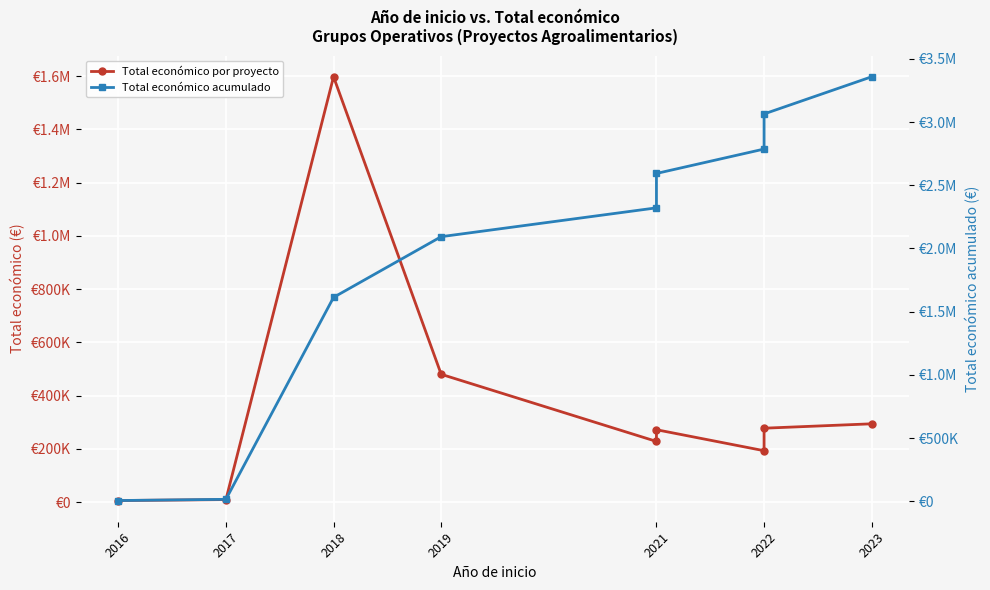

What is the smallest value displayed?

6000